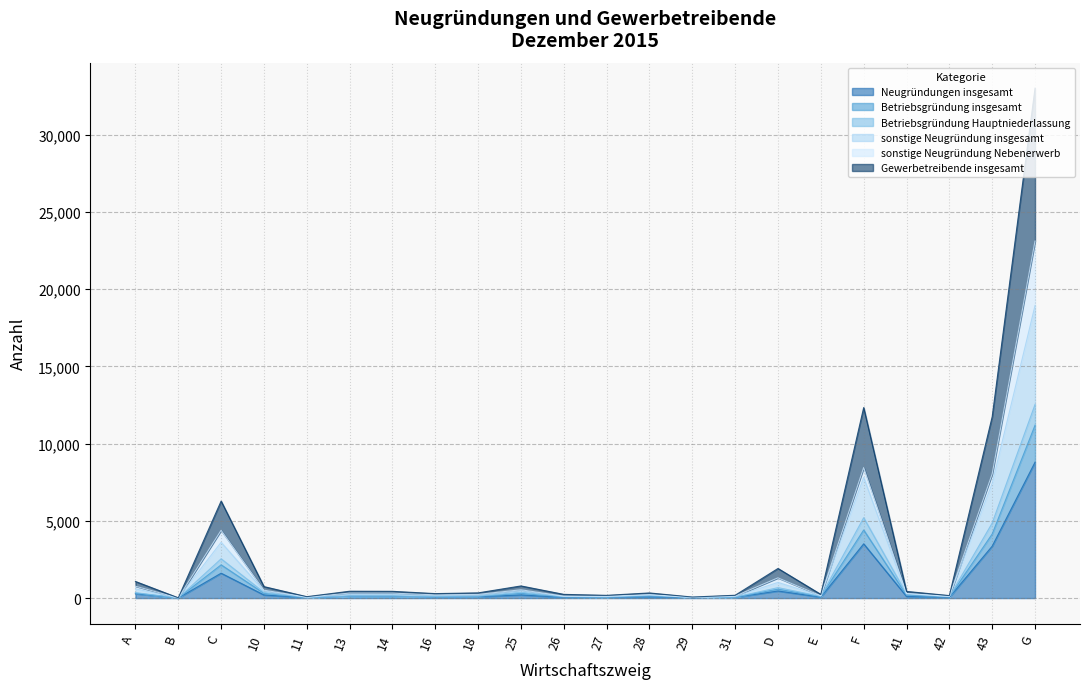

The Betriebsgründung Hauptniederlassung series shows 66 at 28. True or false?

False